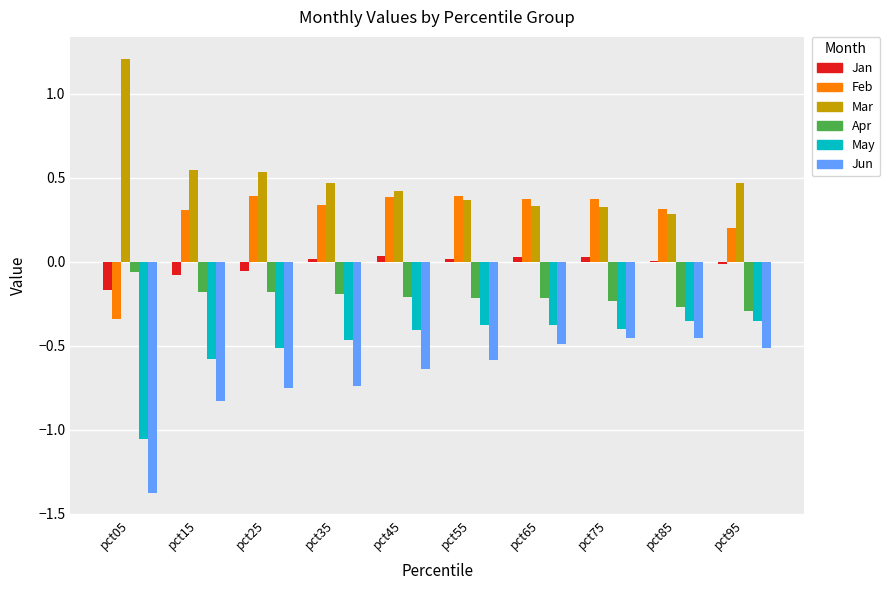

How many groups of bars are there?

10